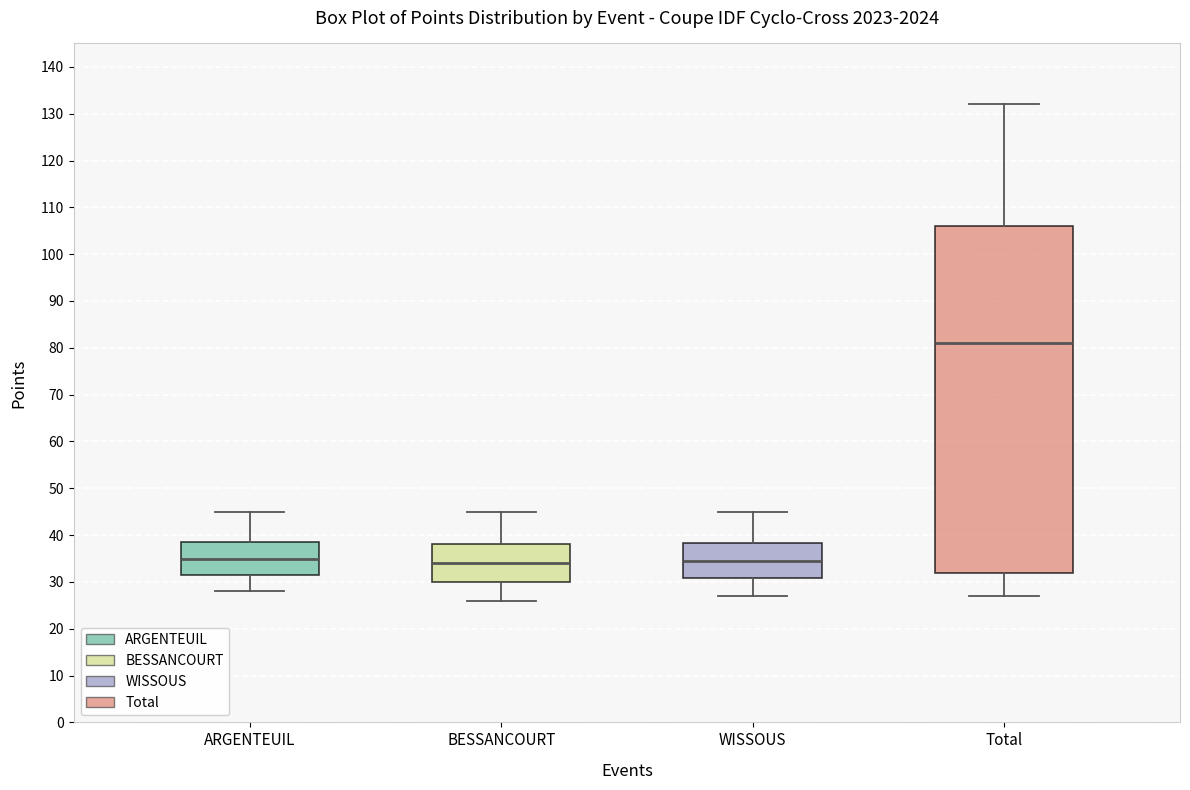

Reading left to right, transcribe this box plot: for each box, give where its median line is, the range the box spans, and where its two whiskers end, as read against the y-axis. The values are not printed on the chart, so give them approximately, as read against the axis.

ARGENTEUIL: median 35, box 32 to 39, whiskers 28 to 45
BESSANCOURT: median 34, box 30 to 38, whiskers 26 to 45
WISSOUS: median 35, box 31 to 38, whiskers 27 to 45
Total: median 81, box 32 to 106, whiskers 27 to 132